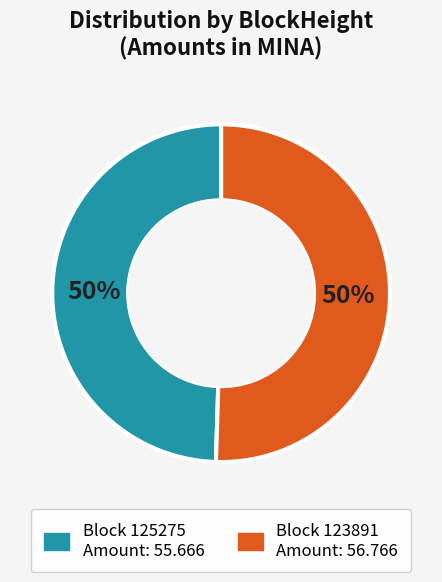

How many segments does this pie chart have?

2